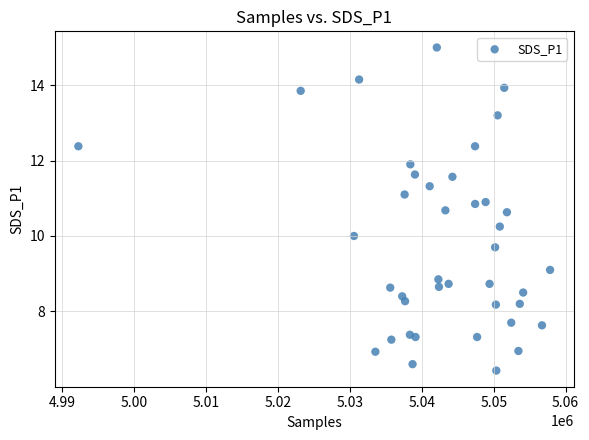

What is the range of Y values (max minus min)?

8.6